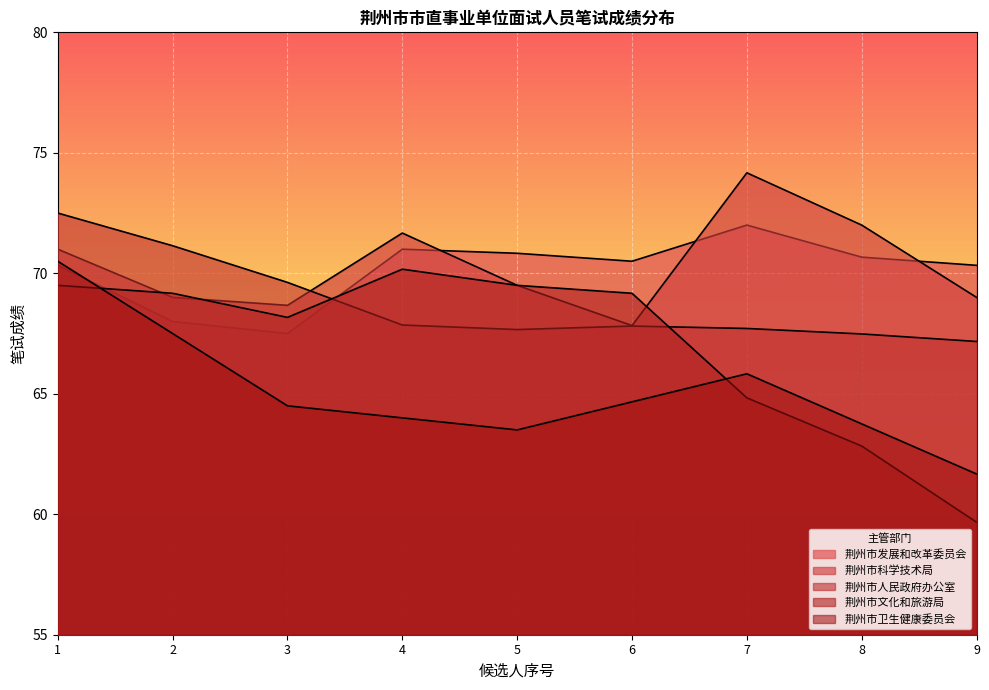

What is the value of the 荆州市发展和改革委员会 point at the 6th from the left?

70.5